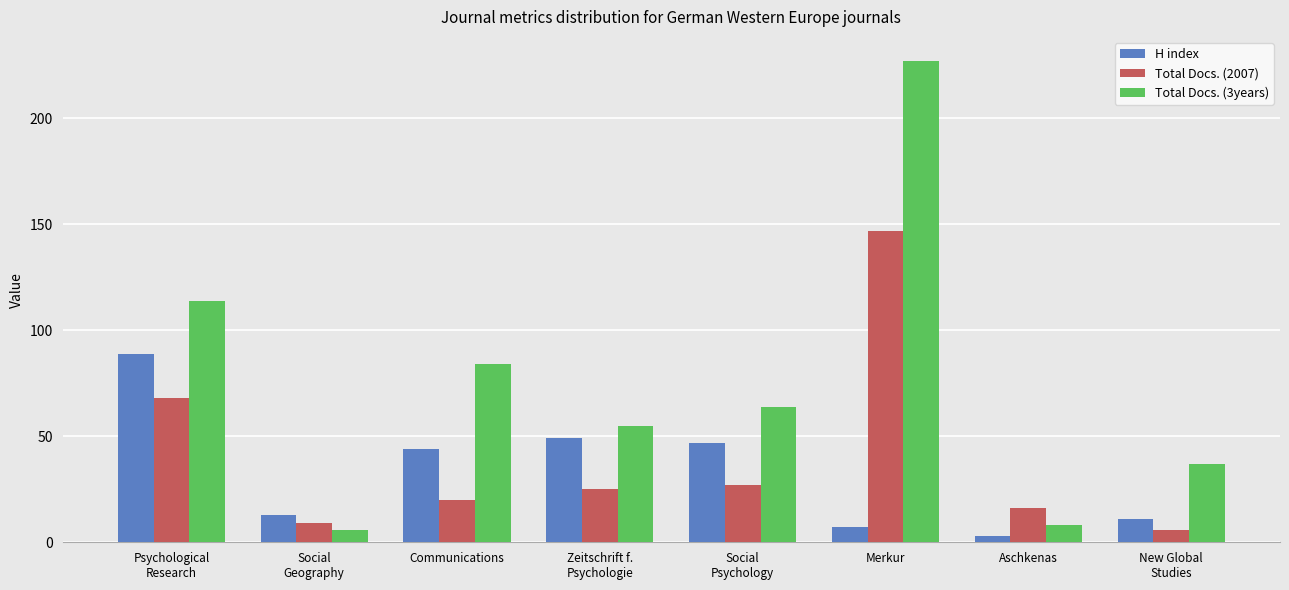

What is the difference between the highest and lowest values at Zeitschrift f.
Psychologie?

30